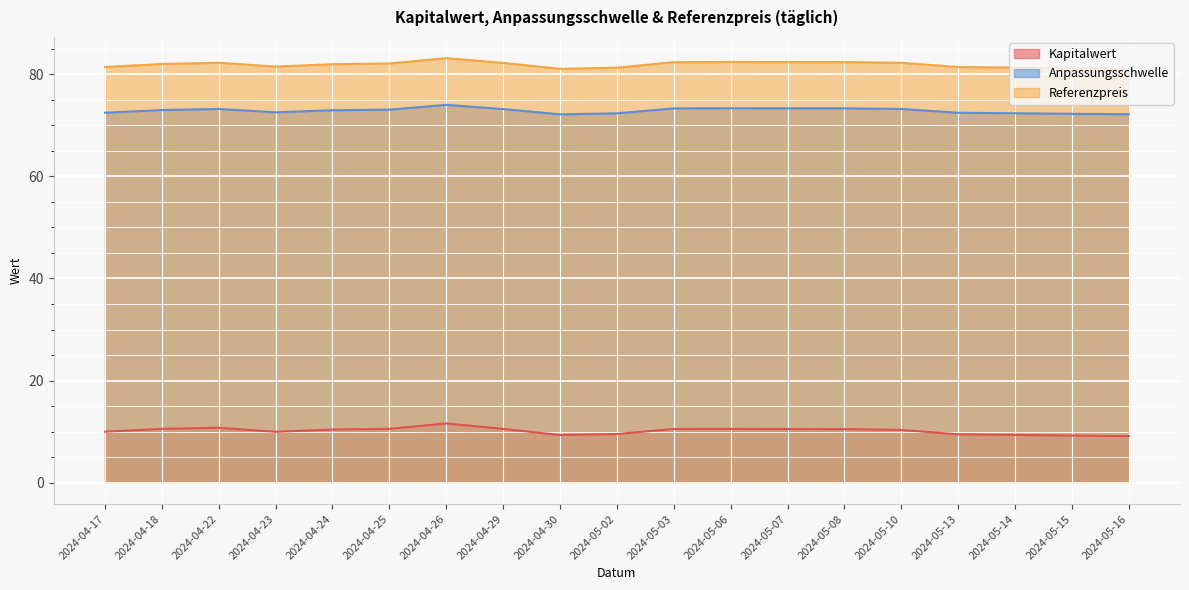

What is the average value of the Referenzpreis series?

81.9